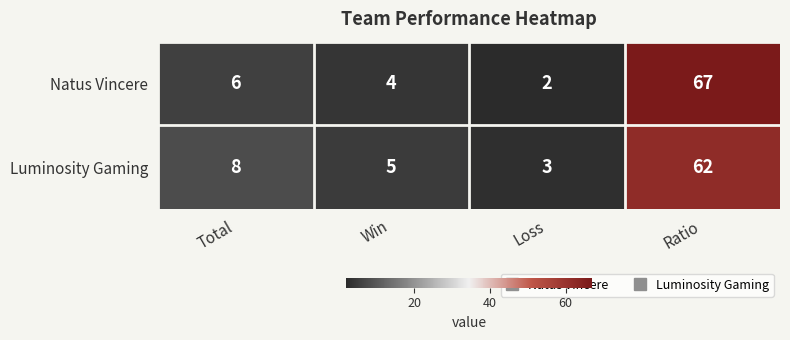

What is the maximum value for Luminosity Gaming?

62